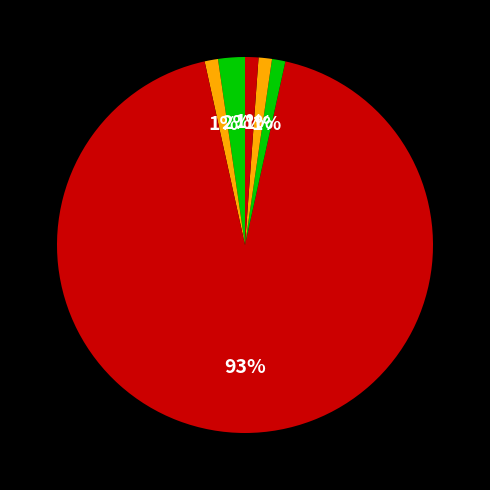

Count the number of slices in the pie.

6